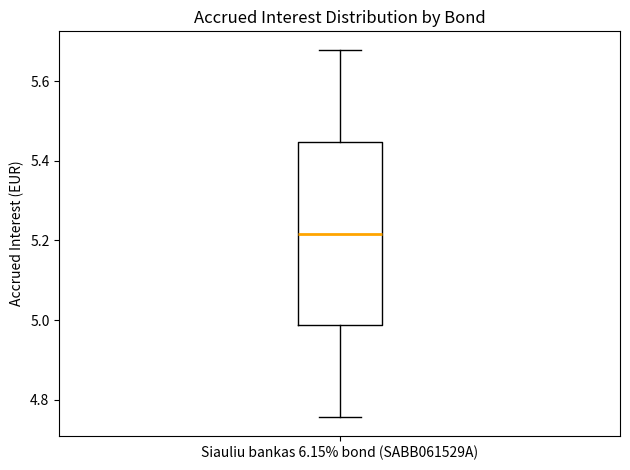

Transcribe this box plot: give where the median line is, the range the box spans, and where the two whiskers end, as read against the y-axis. The values are not printed on the chart, so give them approximately, as read against the axis.

median 5.22, box 4.98 to 5.44, whiskers 4.76 to 5.68